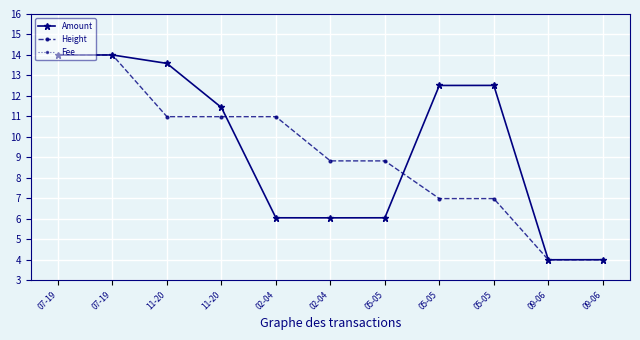

Reading right to left, what are all the values shown in this chart?

Amount: 09-06=4.0	09-06=4.0	05-05=12.5	05-05=12.5	05-05=6.0	02-04=6.0	02-04=6.0	11-20=11.4	11-20=13.6	07-19=14.0	07-19=14.0
Height: 09-06=4.0	09-06=4.0	05-05=7.0	05-05=7.0	05-05=8.8	02-04=8.8	02-04=11.0	11-20=11.0	11-20=11.0	07-19=14.0	07-19=14.0
Fee: 09-06=0.0	09-06=0.0	05-05=0.0	05-05=0.0	05-05=0.0	02-04=0.0	02-04=0.0	11-20=0.0	11-20=0.0	07-19=0.0	07-19=0.0